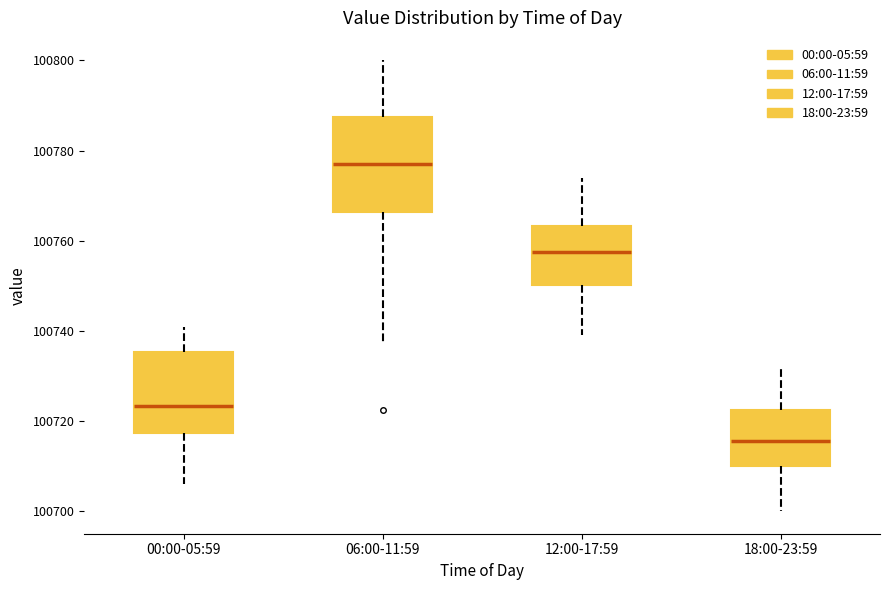

Where does the upper whisker of the box for 12:00-17:59 end on the y-axis? The values are not printed on the chart, so give them approximately, as read against the axis.

100774